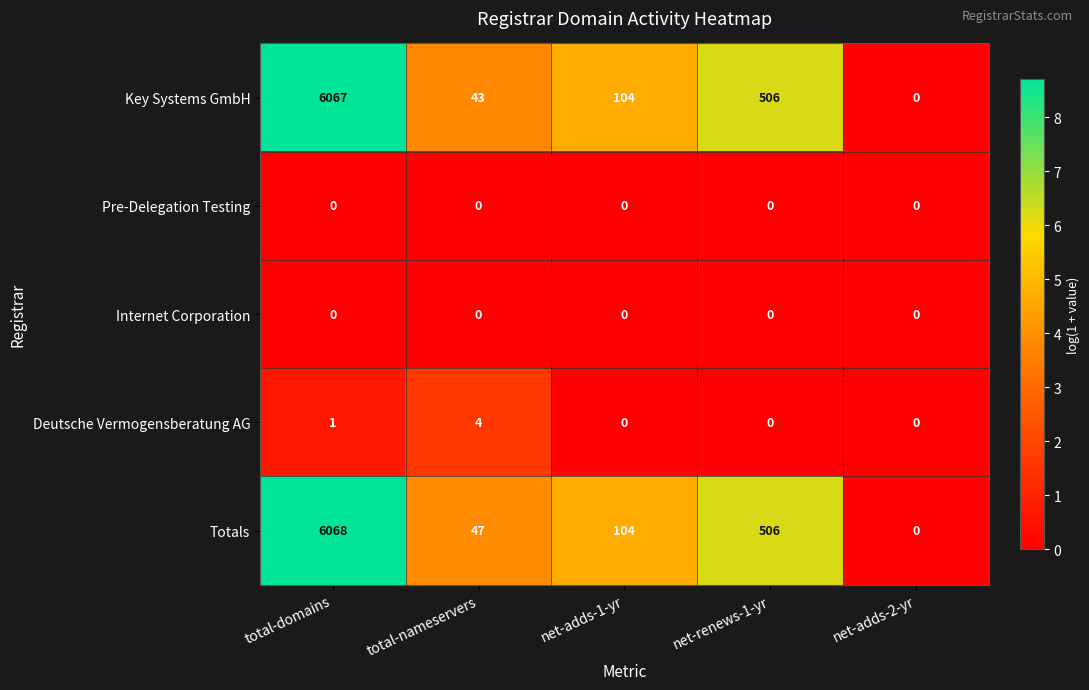

What is the spread (max minus min) of values at net-adds-1-yr?

104